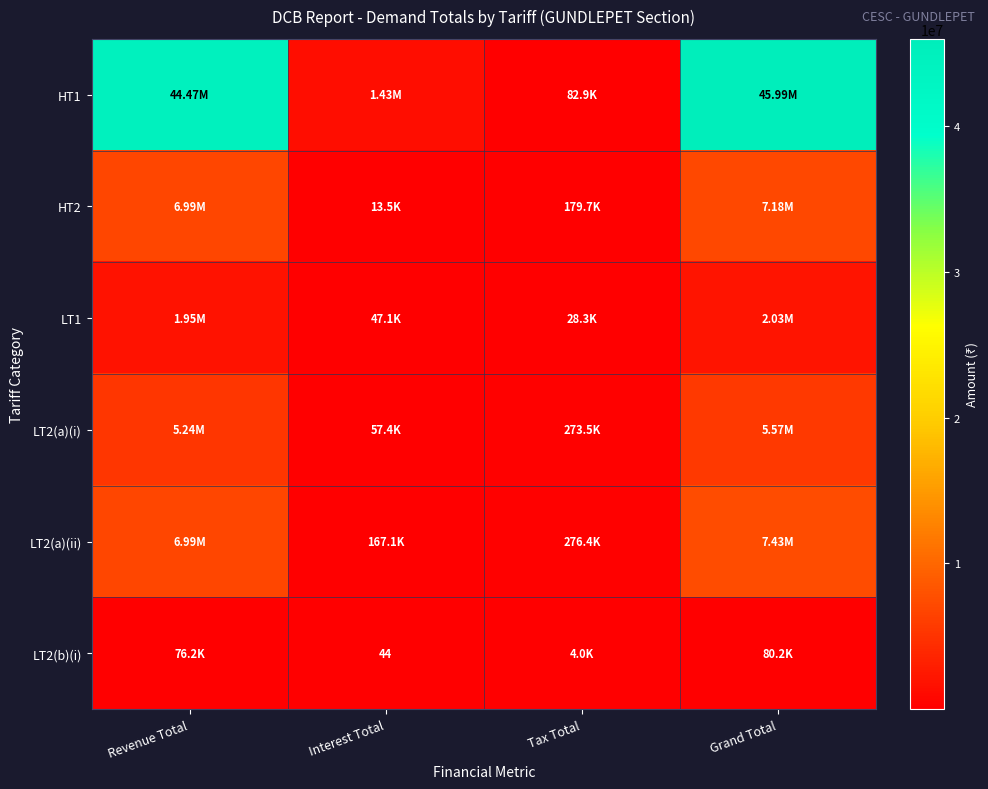

Which category has the lowest value across all series?

Interest Total